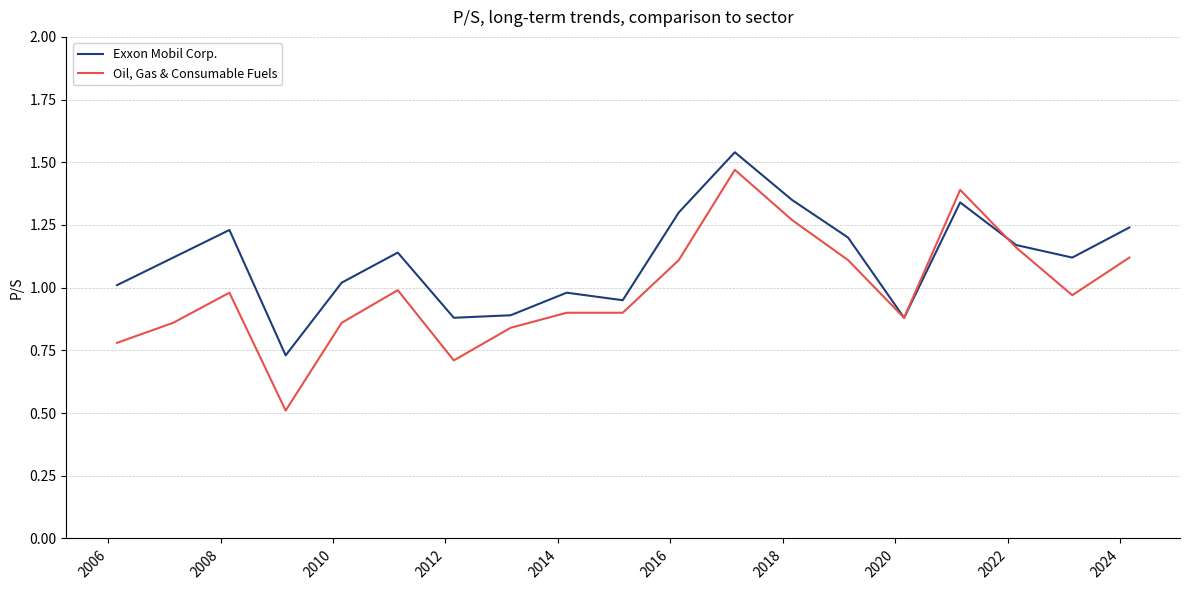

Rank the series by their maximum value, from lowest to highest.

Oil, Gas & Consumable Fuels, Exxon Mobil Corp.